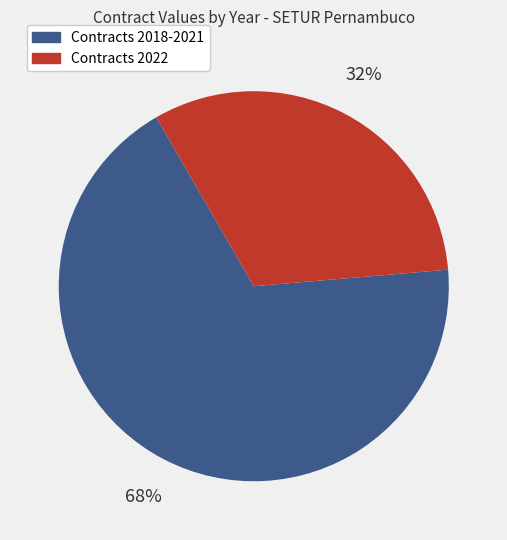

To the nearest percent, what is the difference between the largest and smallest slice percentages?

36%